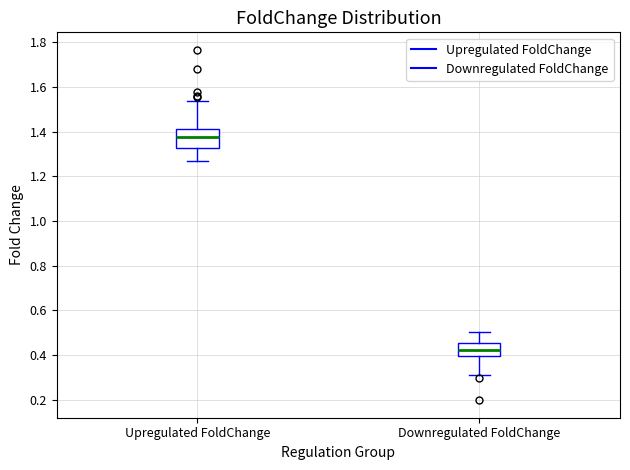

Reading left to right, read every box against the y-axis: the position of its median line, the range the box covers, and the ends of its whiskers. The values are not printed on the chart, so give them approximately, as read against the axis.

Upregulated FoldChange: median 1.38, box 1.32 to 1.42, whiskers 1.26 to 1.54
Downregulated FoldChange: median 0.42, box 0.40 to 0.46, whiskers 0.32 to 0.50